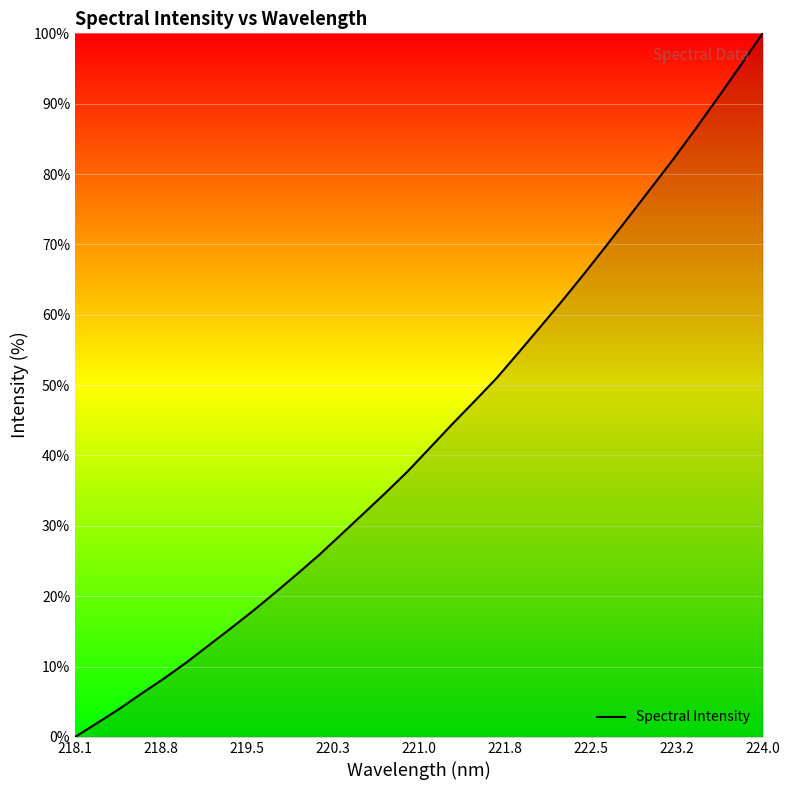

Reading left to right, list all the values displayed in this chart.

0.0	2.0	4.0	6.2	8.3	10.5	13.0	15.4	17.9	20.5	23.1	25.9	28.8	31.8	34.7	37.8	41.1	44.5	47.7	51.0	54.7	58.4	62.2	66.0	70.0	74.1	78.2	82.3	86.5	90.9	95.4	100.0